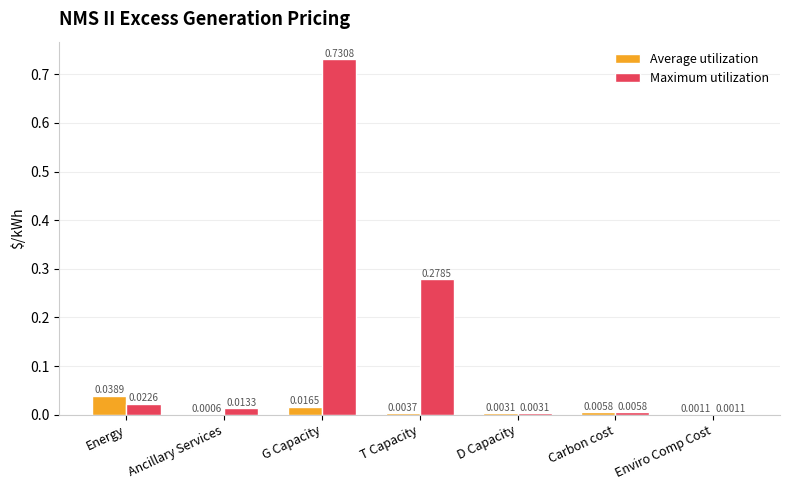

At which category is the sum across all series the highest?

G Capacity